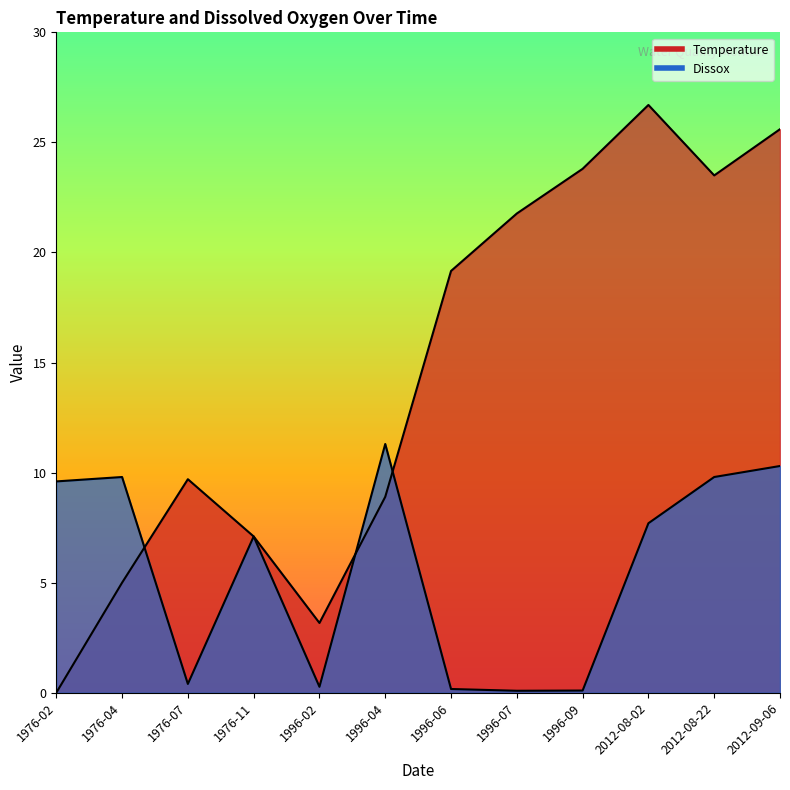

Read the Temperature value at 1976-11.

7.1